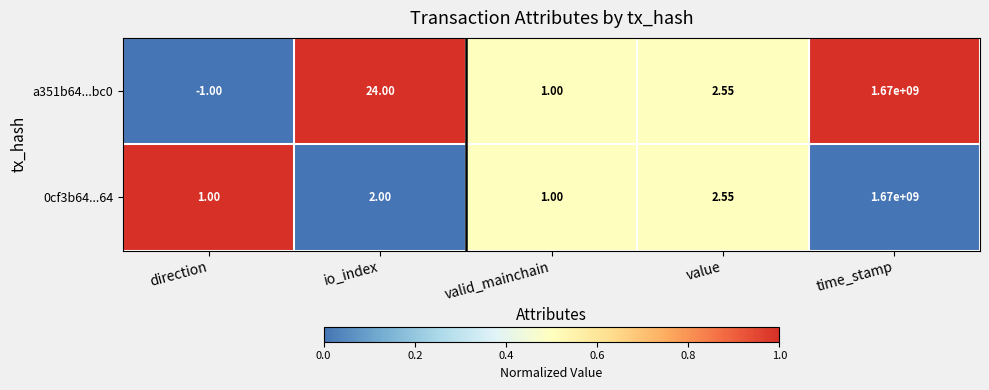

At which label is a351b64...bc0 closest to 834999999?

io_index